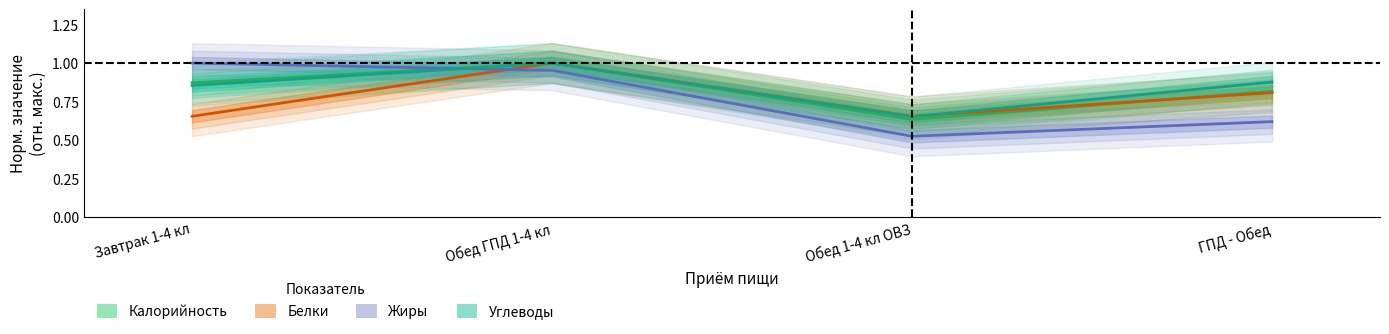

What is the label of the 3rd point from the left?

Обед 1-4 кл ОВЗ